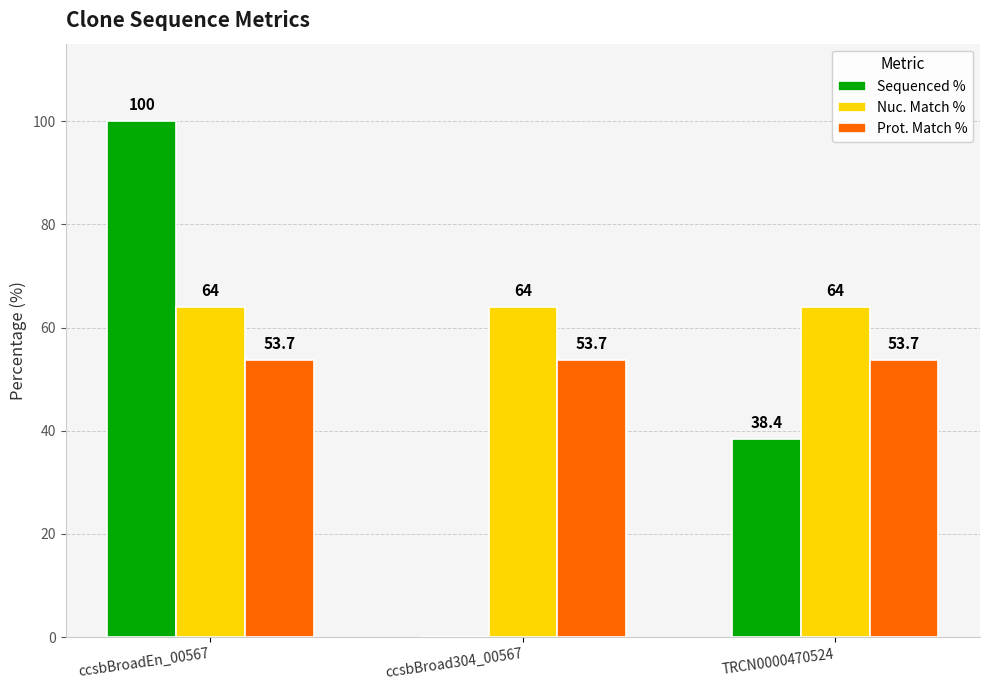

Reading left to right, list all the values displayed in this chart.

Sequenced %: 100.0	0.0	38.4
Nuc. Match %: 64.0	64.0	64.0
Prot. Match %: 53.7	53.7	53.7